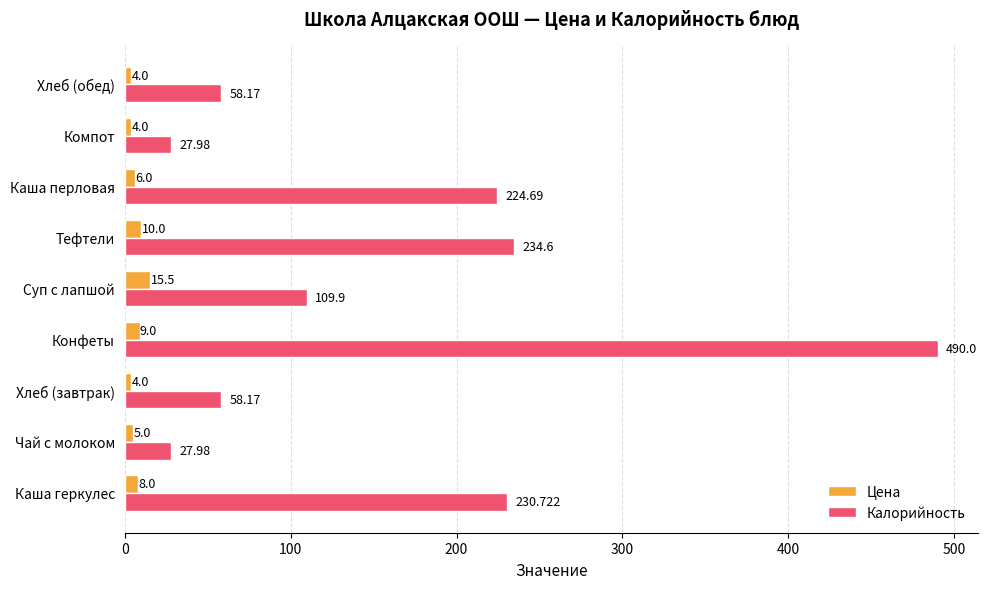

Which series has the largest total across all categories?

Калорийность